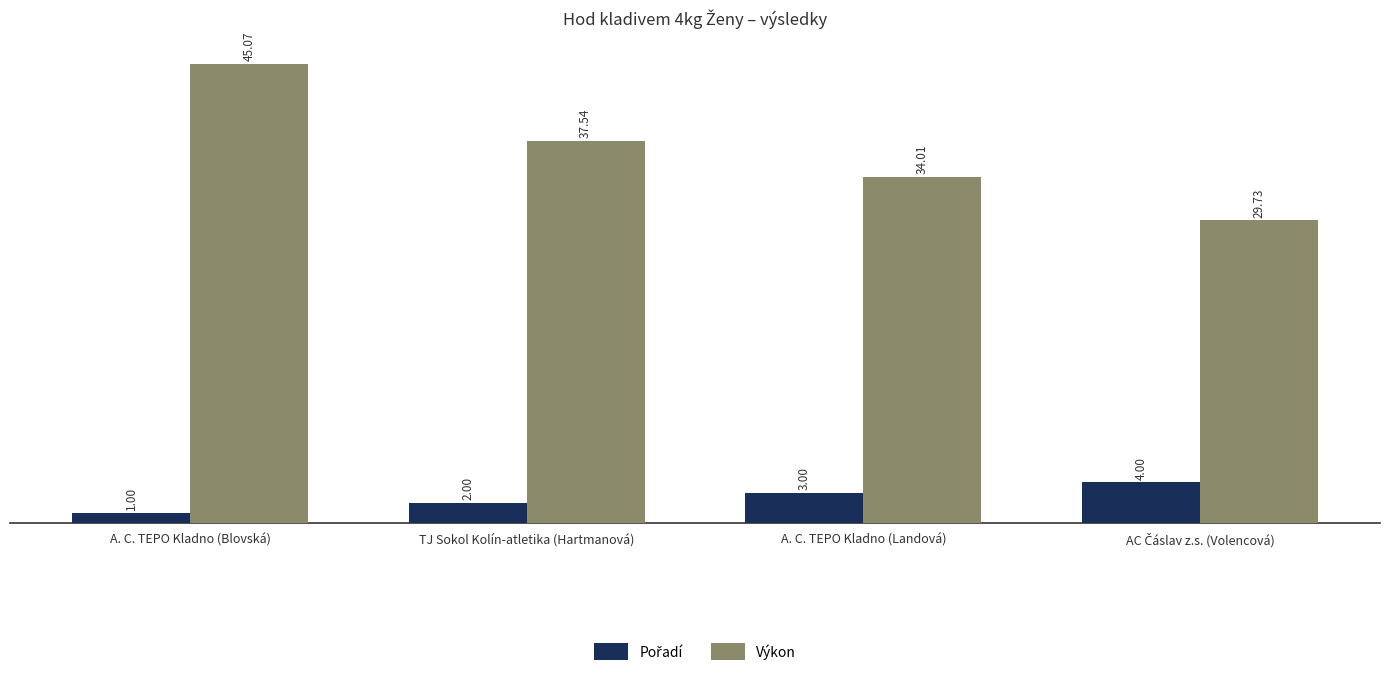

Where does the Výkon series first go above 37?

A. C. TEPO Kladno (Blovská)